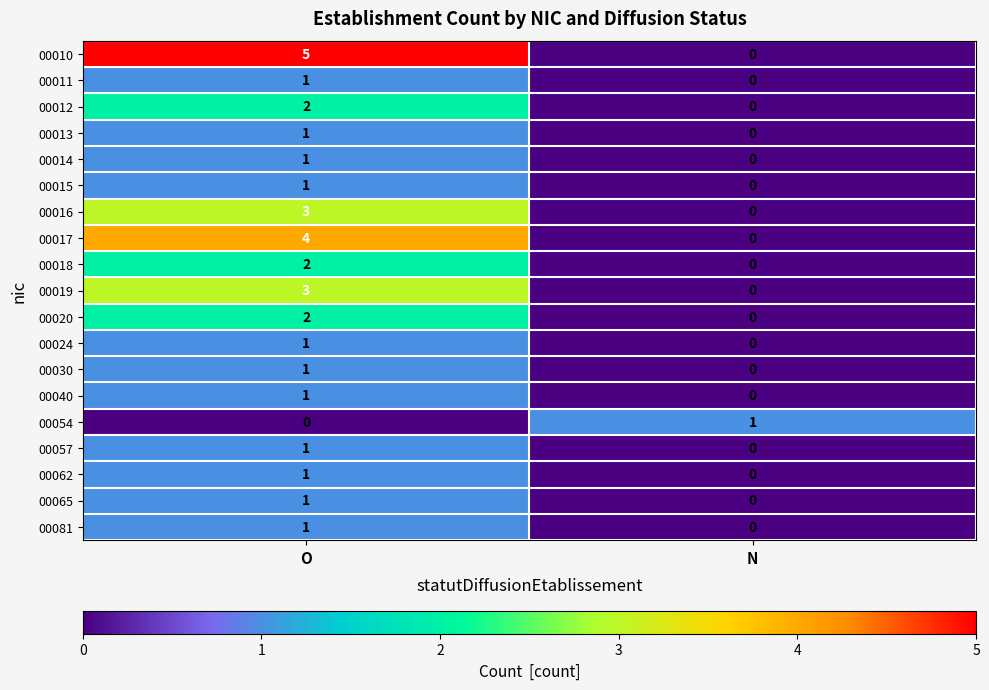

At which label is 00019 closest to 1?

N